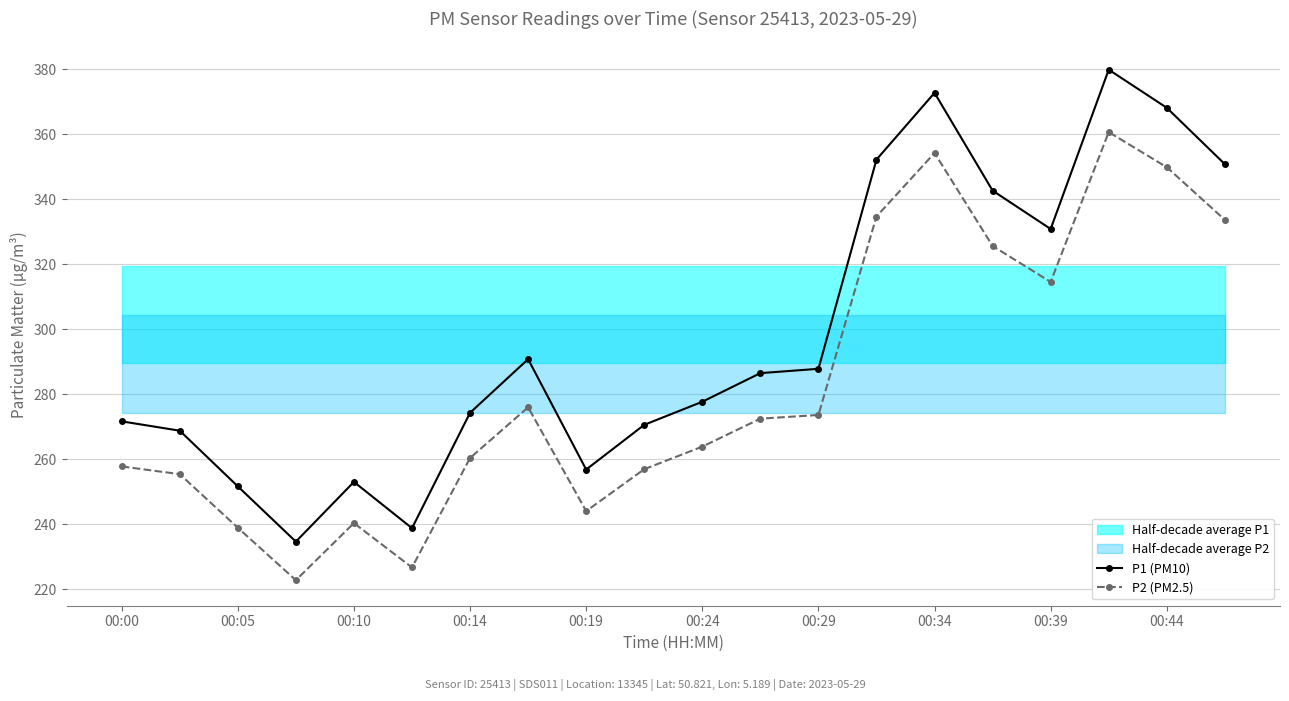

Which series has the largest range (max minus min)?

P1 (PM10)